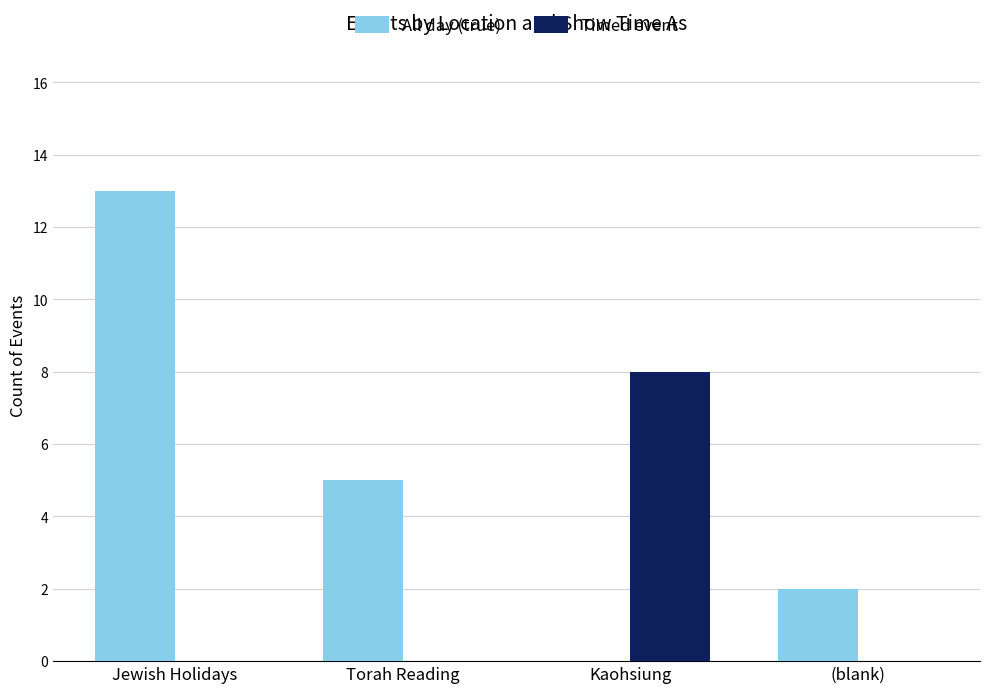

Which series has the largest range (max minus min)?

All day (true)